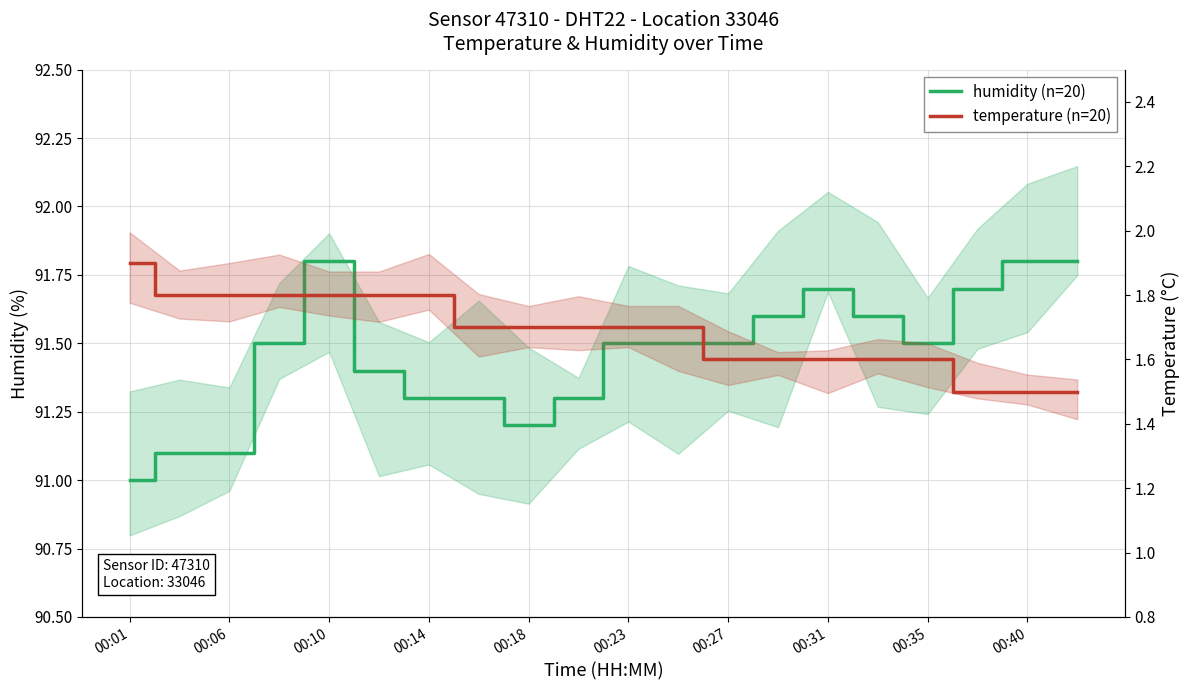

Reading right to left, what are all the values shown in this chart?

humidity (n=20): 91.8	91.8	91.7	91.5	91.6	91.7	91.6	91.5	91.5	91.5	91.3	91.2	91.3	91.3	91.4	91.8	91.5	91.1	91.1	91.0
temperature (n=20): 1.5	1.5	1.5	1.6	1.6	1.6	1.6	1.6	1.7	1.7	1.7	1.7	1.7	1.8	1.8	1.8	1.8	1.8	1.8	1.9